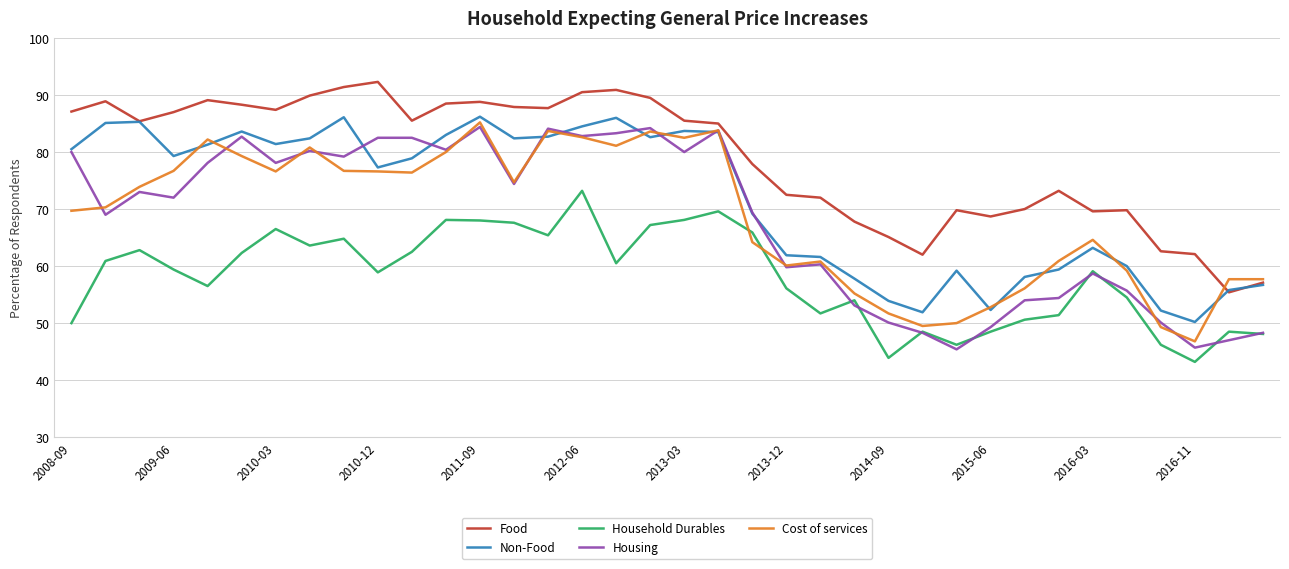

What is the highest value of the Cost of services series?

85.2